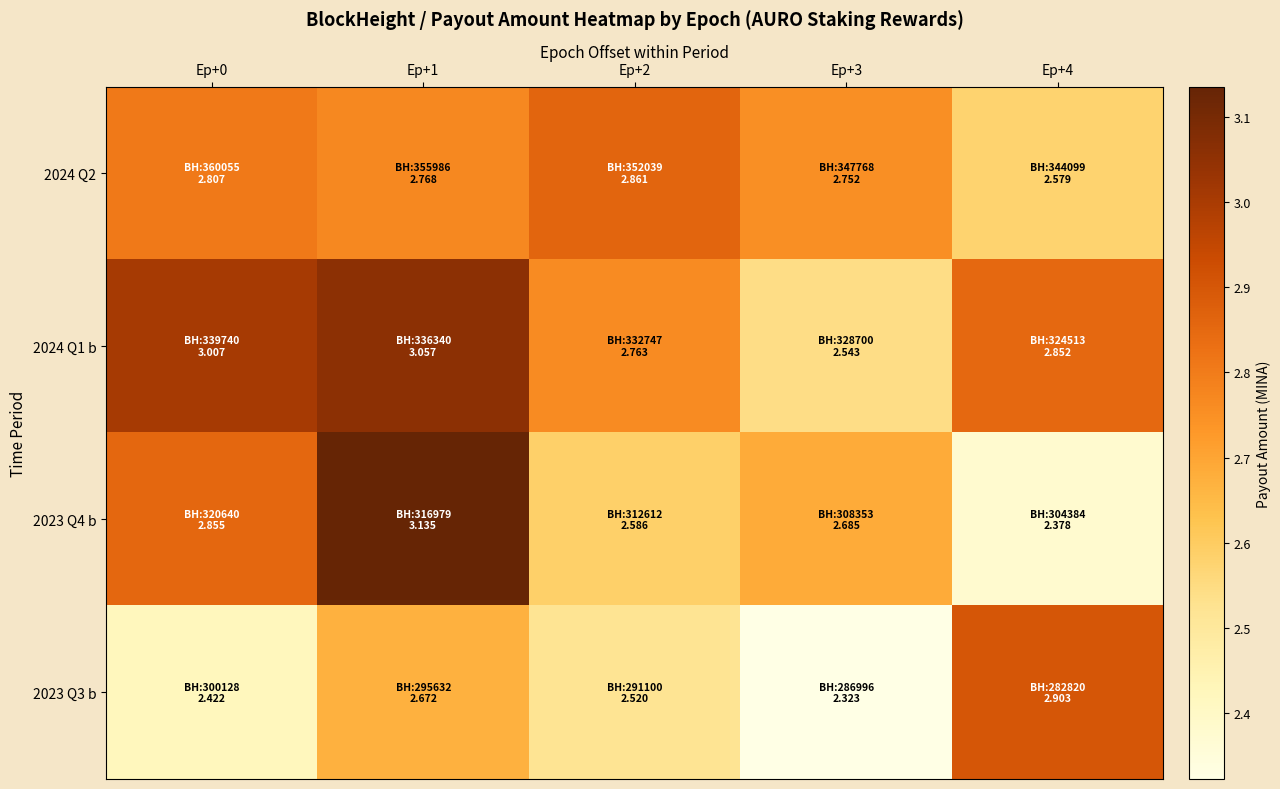

Reading right to left, list all the values displayed in this chart.

2024 Q2: Ep+4=2.6	Ep+3=2.8	Ep+2=2.9	Ep+1=2.8	Ep+0=2.8
2024 Q1 b: Ep+4=2.9	Ep+3=2.5	Ep+2=2.8	Ep+1=3.1	Ep+0=3.0
2023 Q4 b: Ep+4=2.4	Ep+3=2.7	Ep+2=2.6	Ep+1=3.1	Ep+0=2.9
2023 Q3 b: Ep+4=2.9	Ep+3=2.3	Ep+2=2.5	Ep+1=2.7	Ep+0=2.4